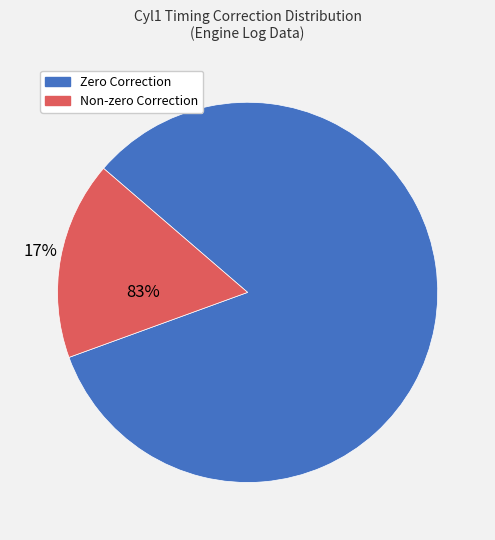

To the nearest percent, what is the difference between the largest and smallest slice percentages?

66%